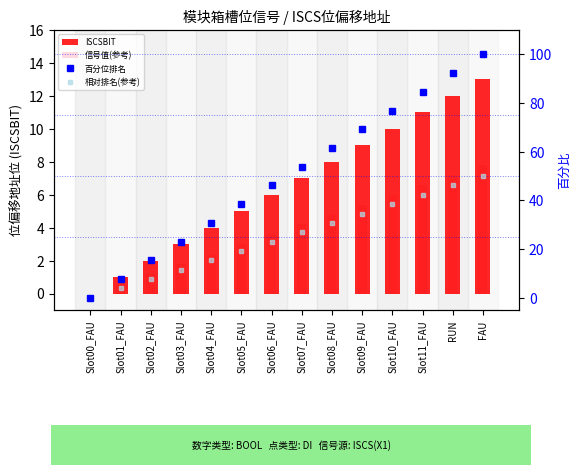

Read the ISCSBIT value at Slot07_FAU.

7.0